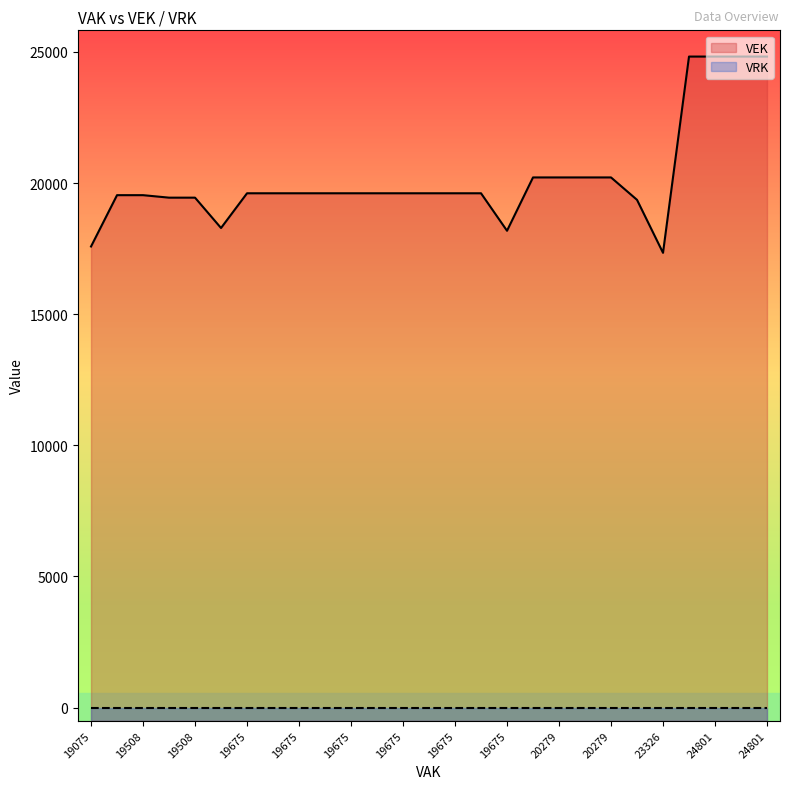

What are all the series names shown in the legend?

VEK, VRK